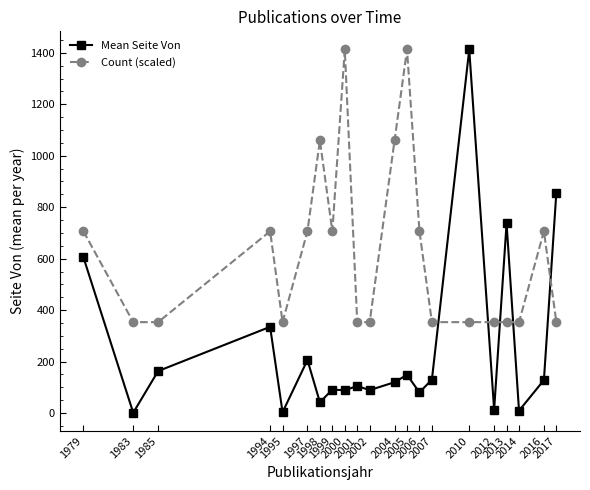

True or false: Mean Seite Von and Count (scaled) cross at least once.

True